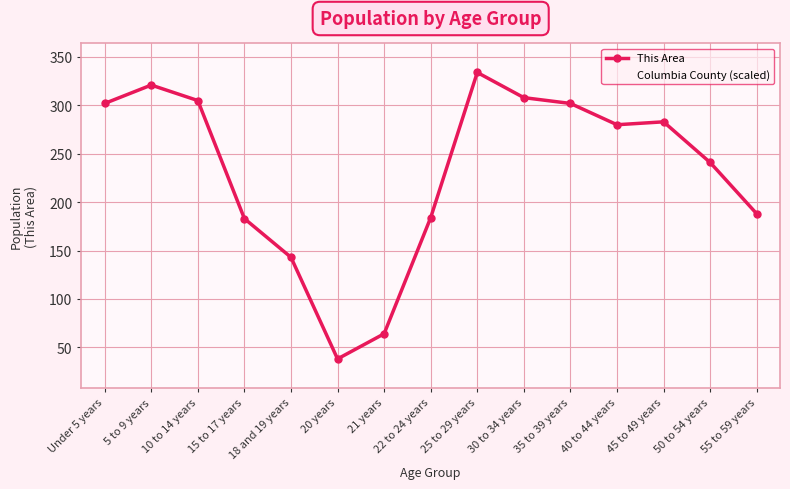

What is the label of the 4th point from the right?

40 to 44 years